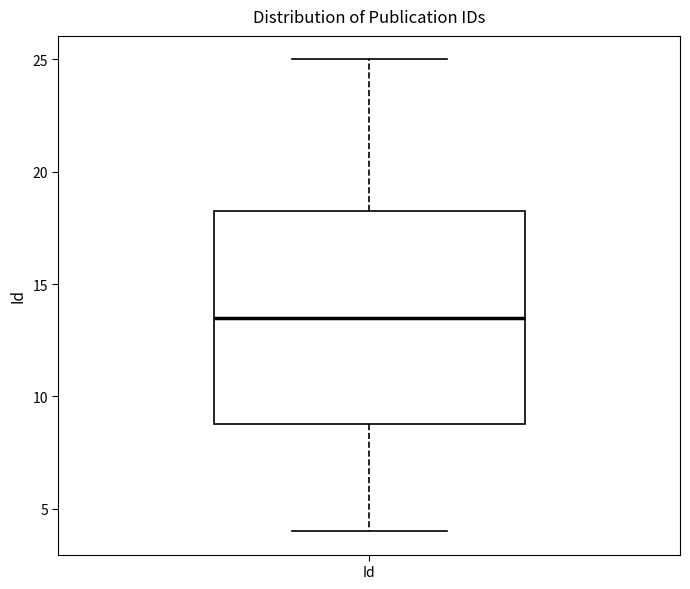

Read this box plot against the y-axis: the position of the median line, the range covered by the box, and the ends of both whiskers. The values are not printed on the chart, so give them approximately, as read against the axis.

median 13.5, box 9.0 to 18.5, whiskers 4.0 to 25.0